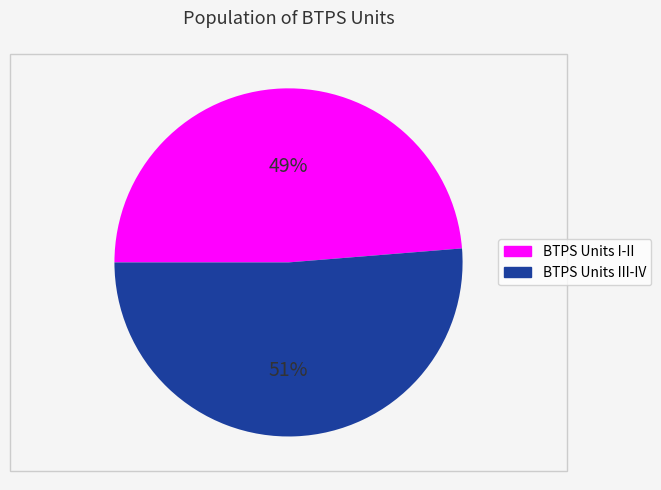

Is there a majority slice in this chart?

Yes